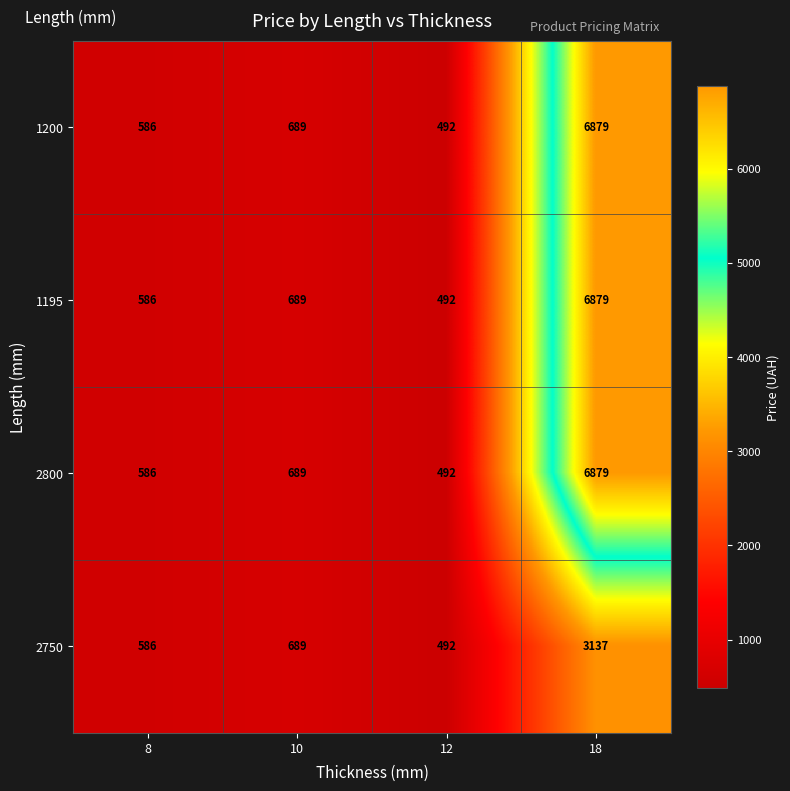

What is the difference between the highest and lowest values at 18?

3742